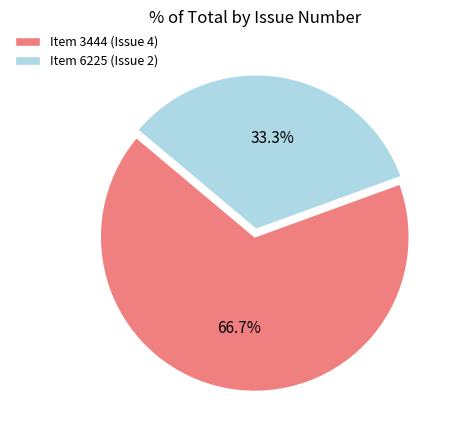

To the nearest percent, what is the average slice percentage?

50%